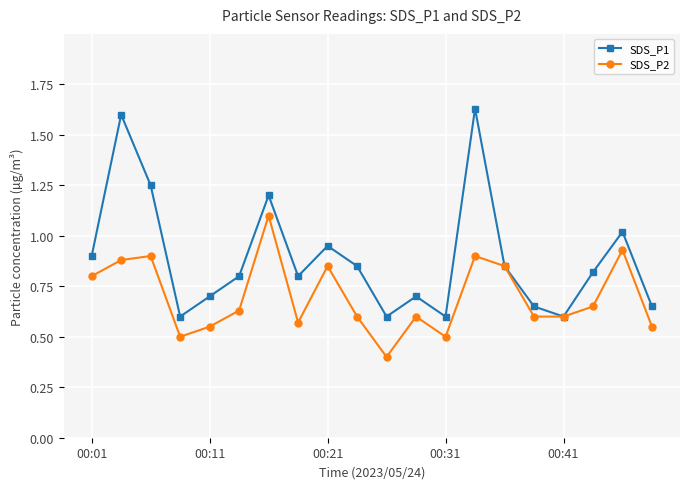

At how many categories does at least one series exceed 0?

20